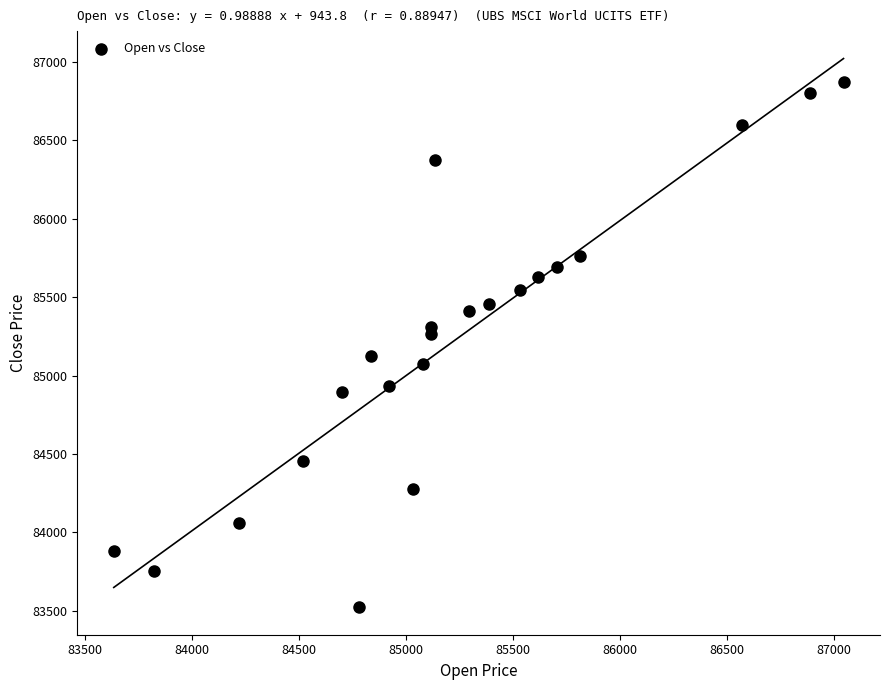

What is the range of X values (max minus min)?

3410